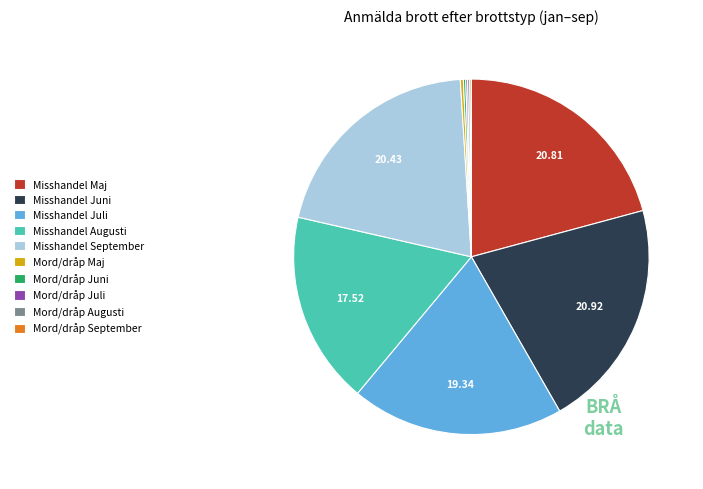

Does any single category account for the majority?

No